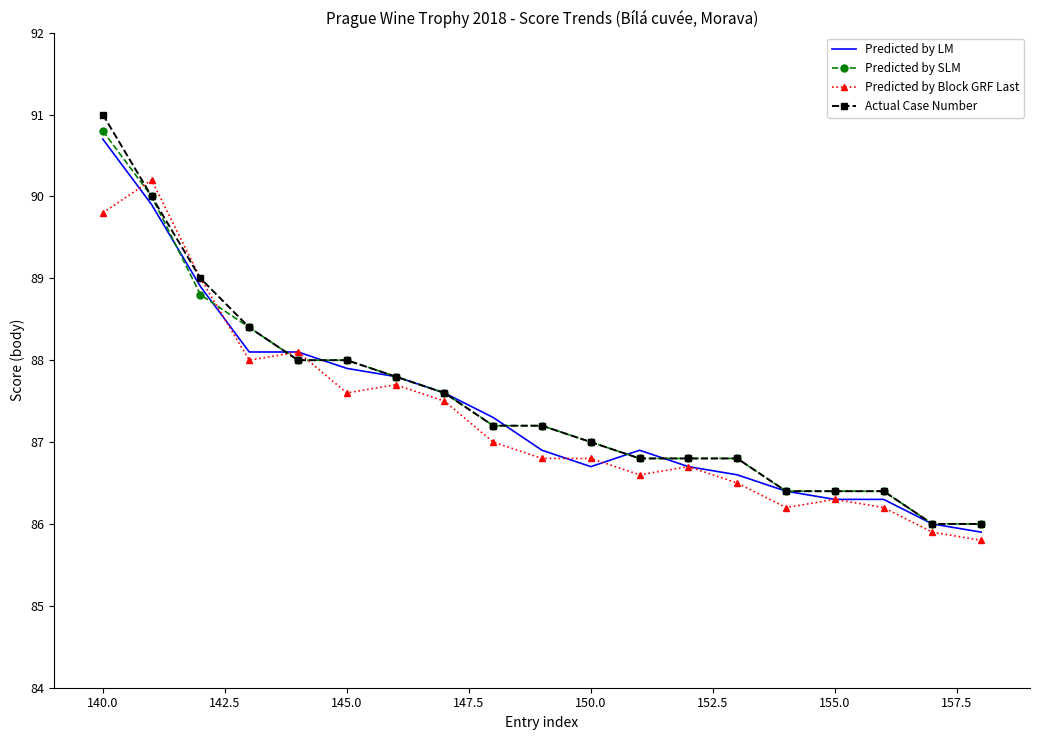

Which series has the largest range (max minus min)?

Actual Case Number